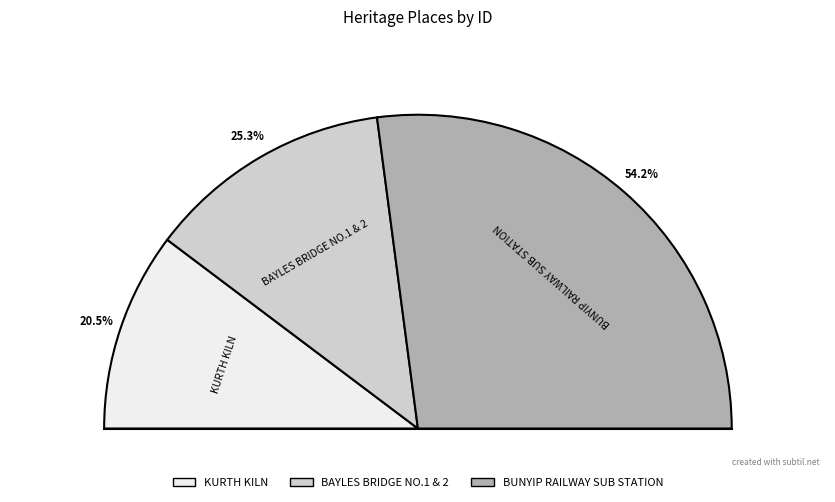

Which slice represents more than half of the pie?

BUNYIP RAILWAY SUB STATION